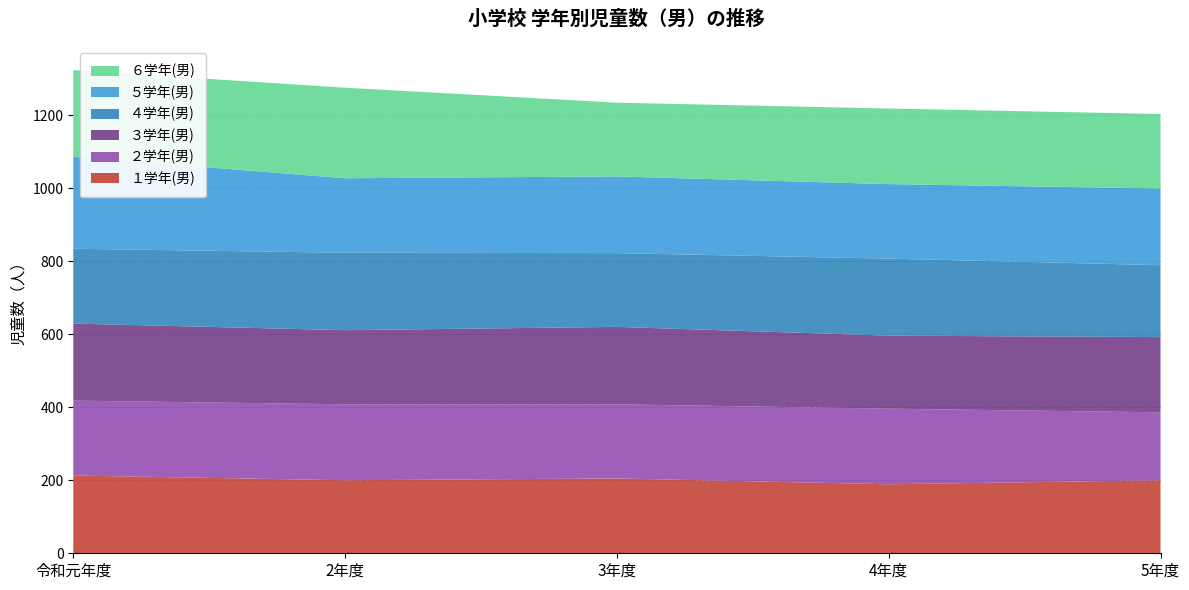

Reading right to left, list all the values displayed in this chart.

１学年(男): 5年度=200	4年度=189	3年度=205	2年度=200	令和元年度=213
２学年(男): 5年度=186	4年度=207	3年度=203	2年度=208	令和元年度=205
３学年(男): 5年度=206	4年度=200	3年度=212	2年度=203	令和元年度=211
４学年(男): 5年度=197	4年度=211	3年度=202	2年度=212	令和元年度=205
５学年(男): 5年度=210	4年度=204	3年度=210	2年度=204	令和元年度=252
６学年(男): 5年度=204	4年度=207	3年度=202	2年度=248	令和元年度=237